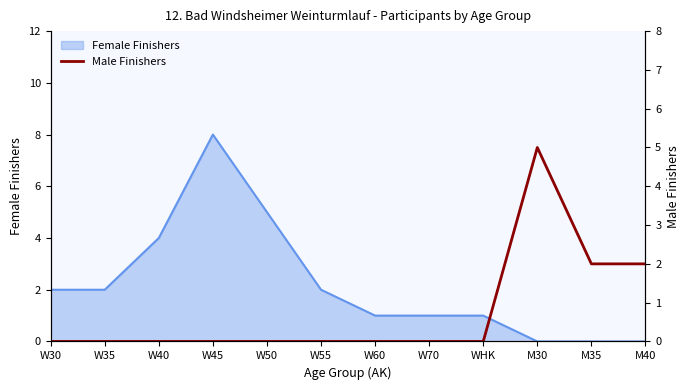

The value at W60 is 2. True or false?

False